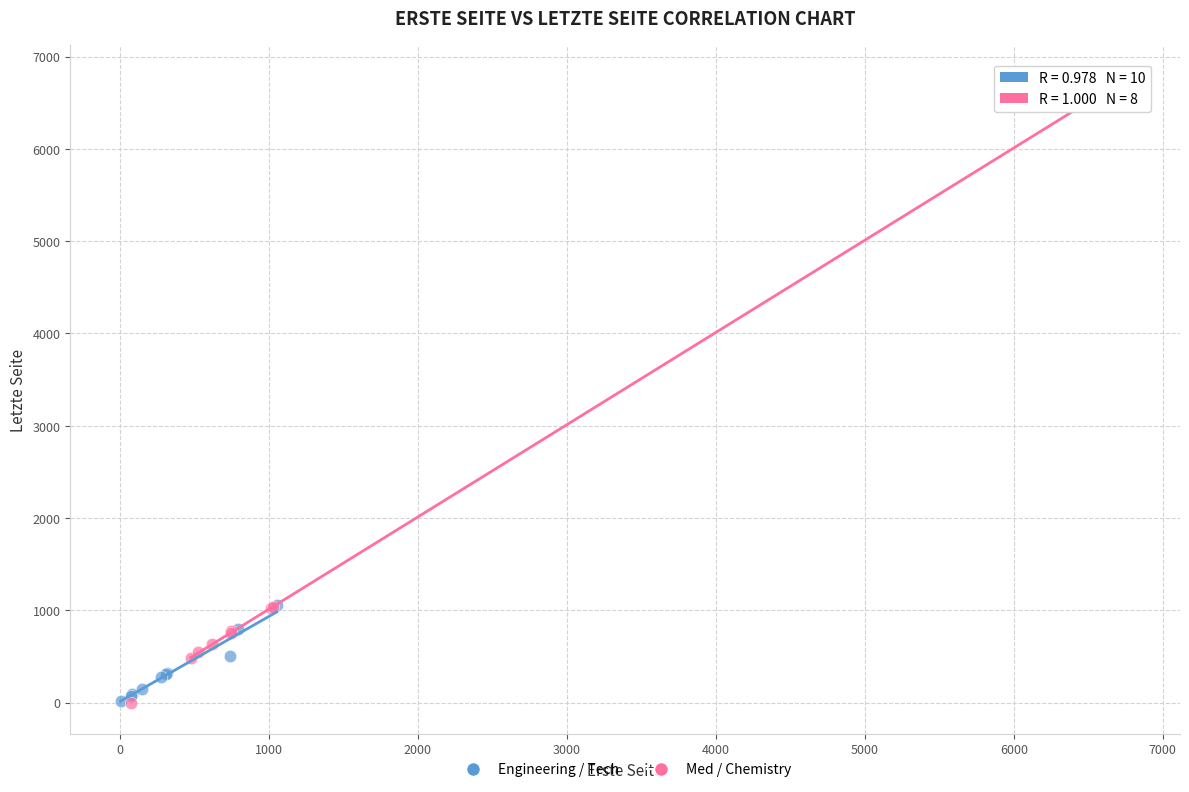

Which series contains the highest Y value?

Med / Chemistry